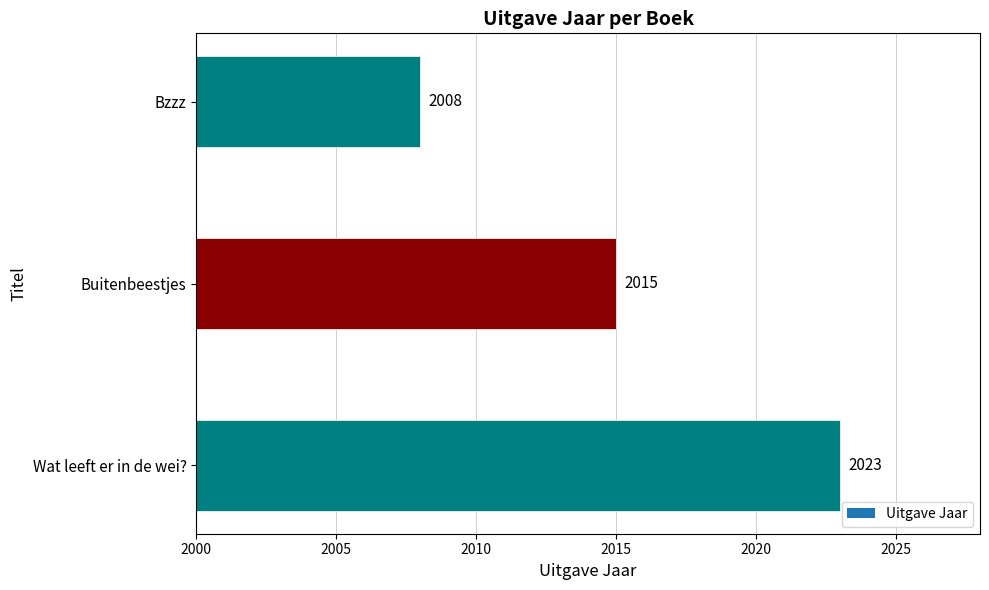

Which has a higher value, Wat leeft er in de wei? or Bzzz?

Wat leeft er in de wei?